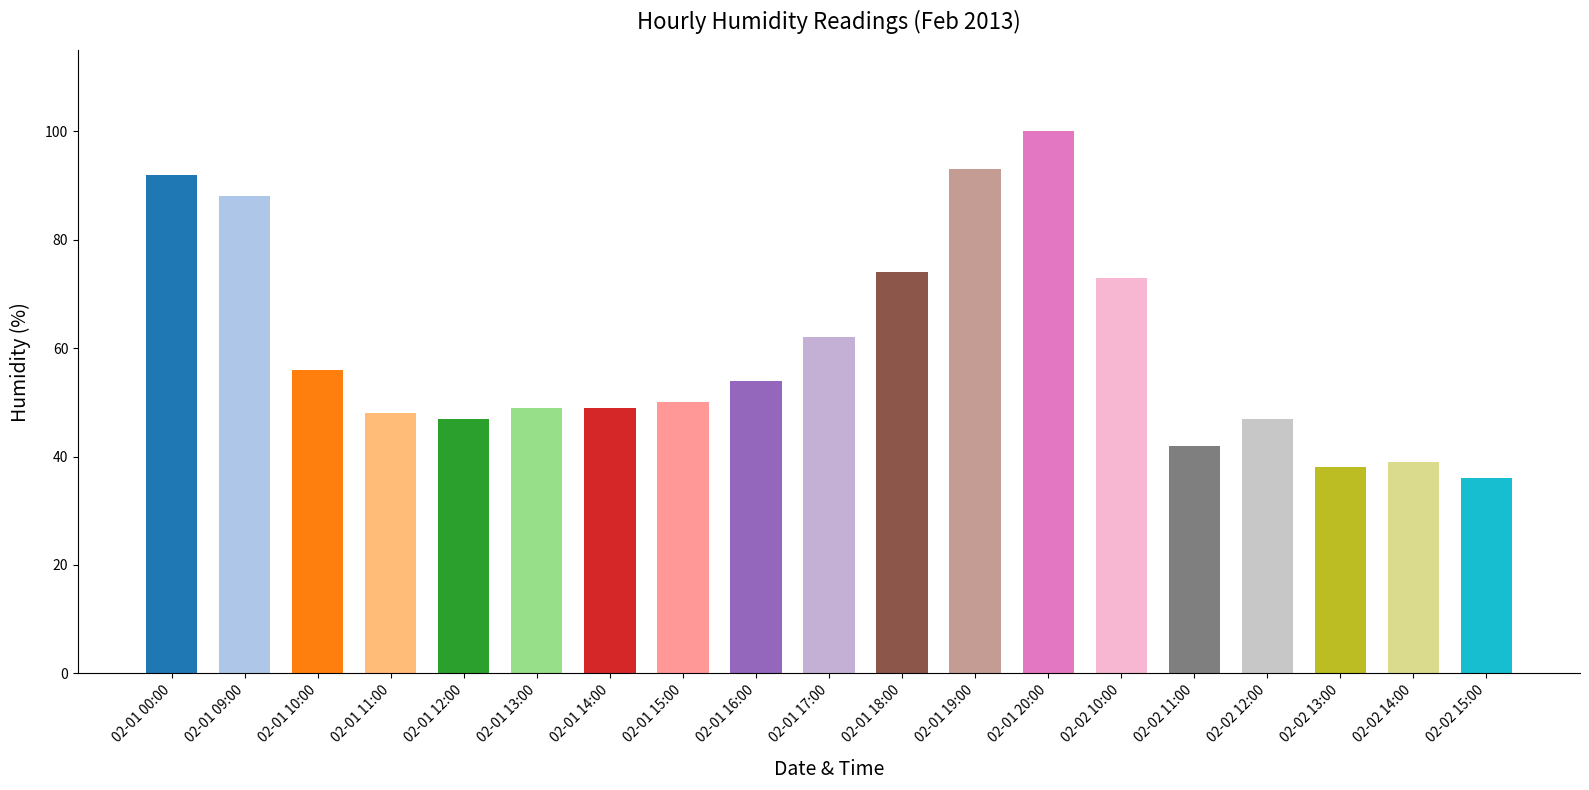

Which category has the lowest value across all series?

02-02 15:00